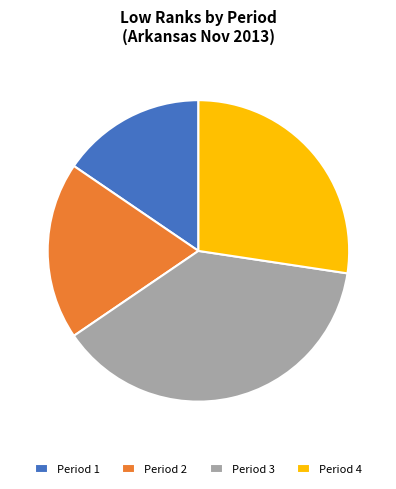

Does Period 2 account for over 50% of the chart?

No